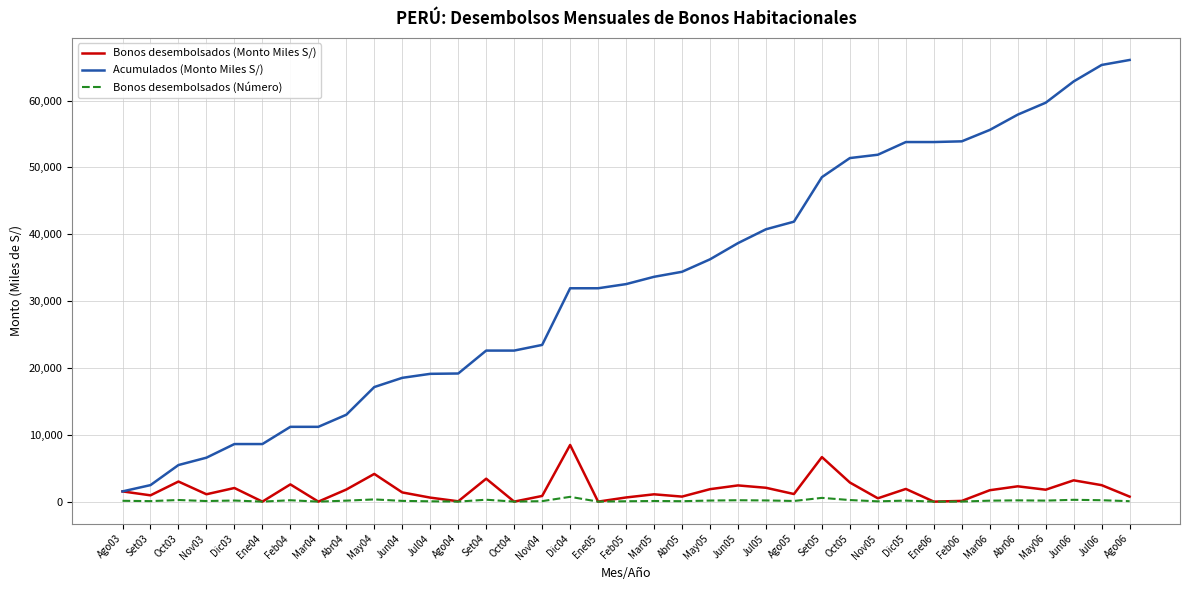

Which series changed the most between May05 and Feb06?

Acumulados (Monto Miles S/)